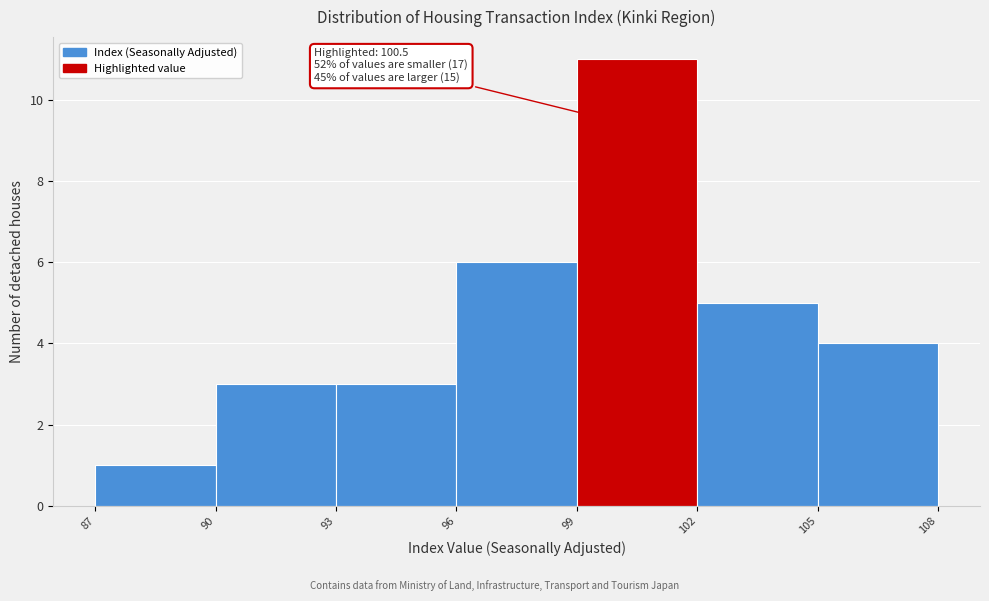

Over which range of the x-axis is the bar tallest?

99 to 102